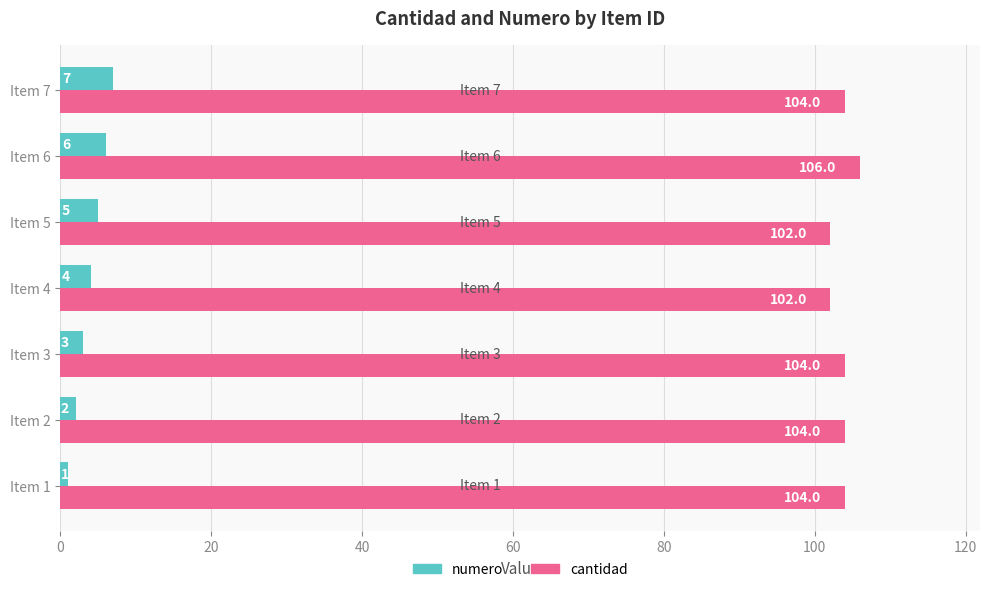

Rank the series by their average value, from highest to lowest.

cantidad, numero